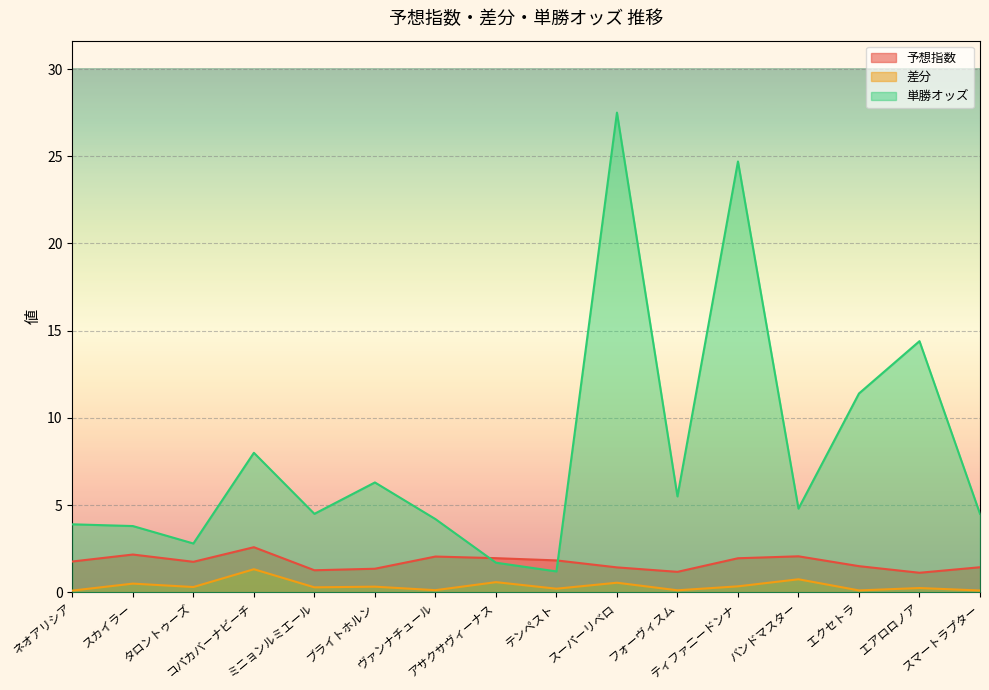

Does the chart display data point markers on the line(s)?

No